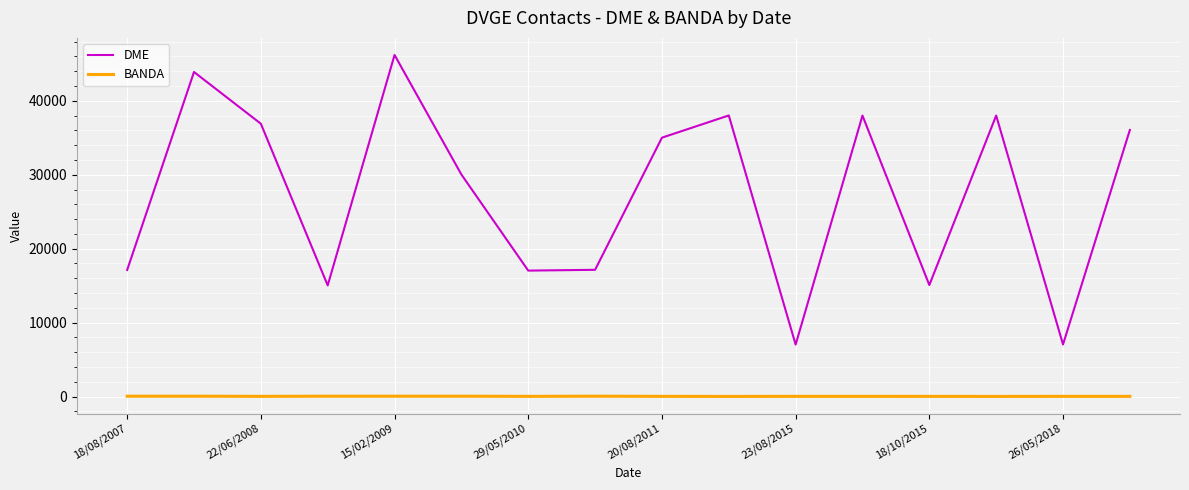

Which series has the largest total across all categories?

DME